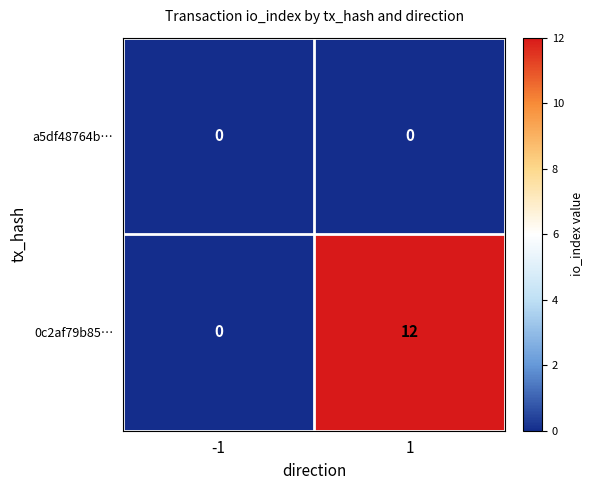

What is the highest value of the 0c2af79b85… series?

12